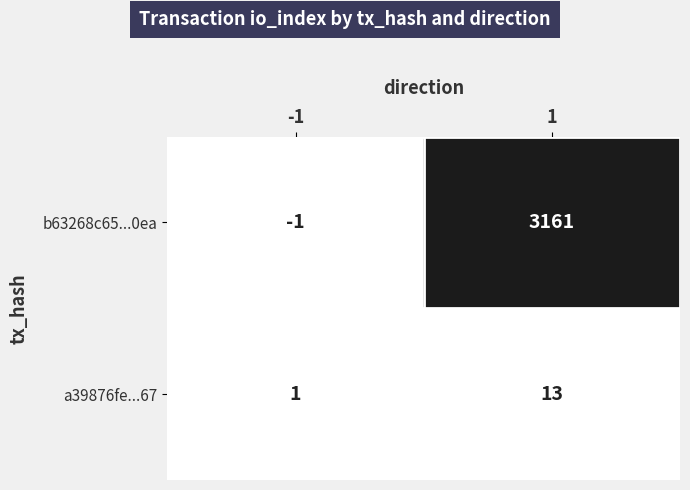

How many distinct data groups are displayed?

2